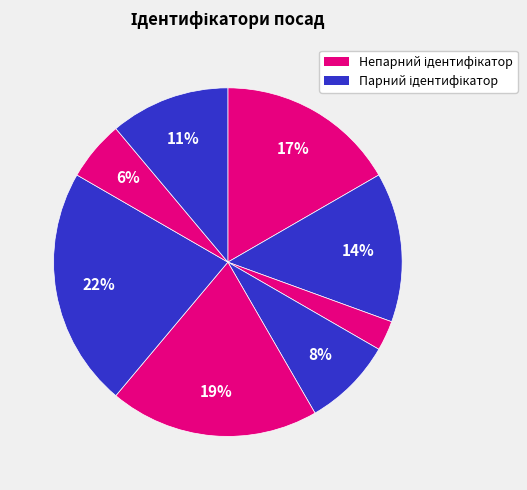

How many segments does this pie chart have?

8